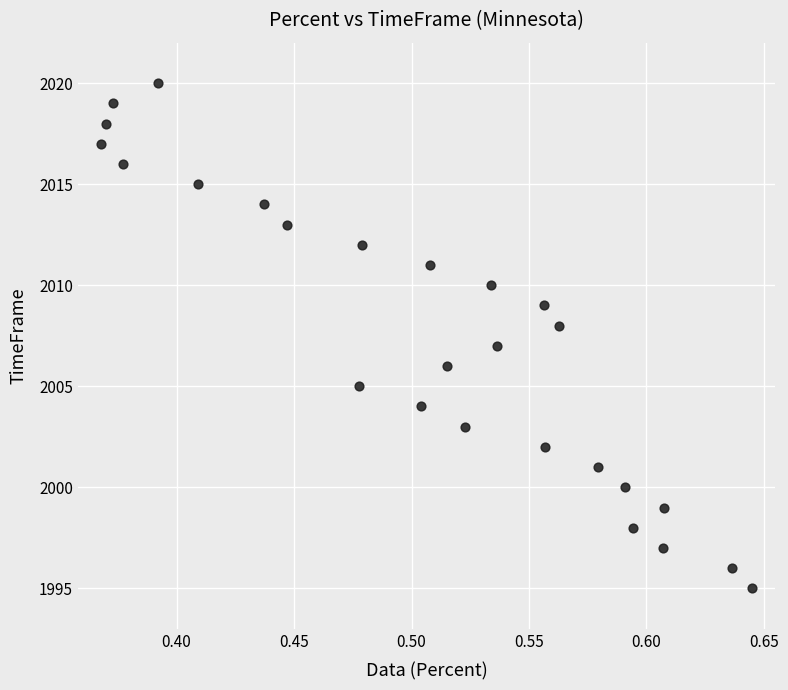

What is the range of Y values (max minus min)?

25